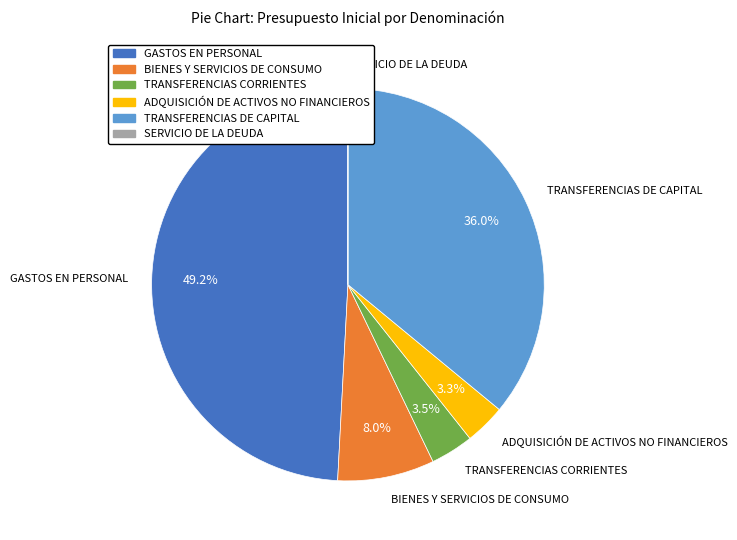

Which slice is the largest?

GASTOS EN PERSONAL